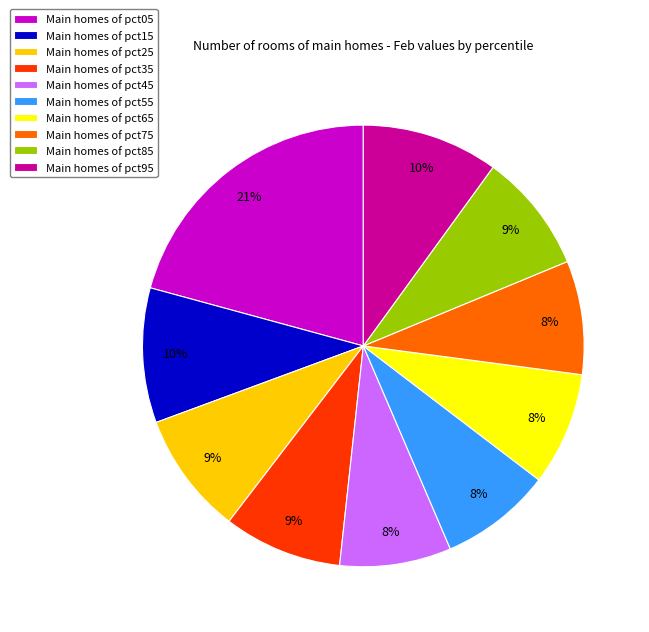

To the nearest percent, what portion does Main homes of pct15 represent?

10%